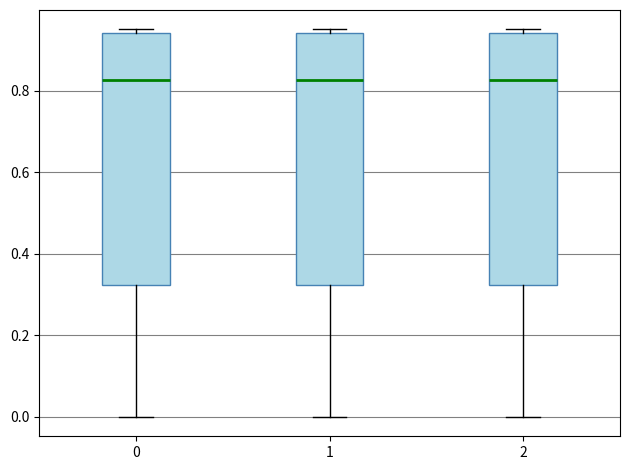

Reading left to right, transcribe this box plot: for each box, give where its median line is, the range the box spans, and where its two whiskers end, as read against the y-axis. The values are not printed on the chart, so give them approximately, as read against the axis.

0: median 0.82, box 0.32 to 0.94, whiskers 0.00 to 0.96
1: median 0.82, box 0.32 to 0.94, whiskers 0.00 to 0.96
2: median 0.82, box 0.32 to 0.94, whiskers 0.00 to 0.96